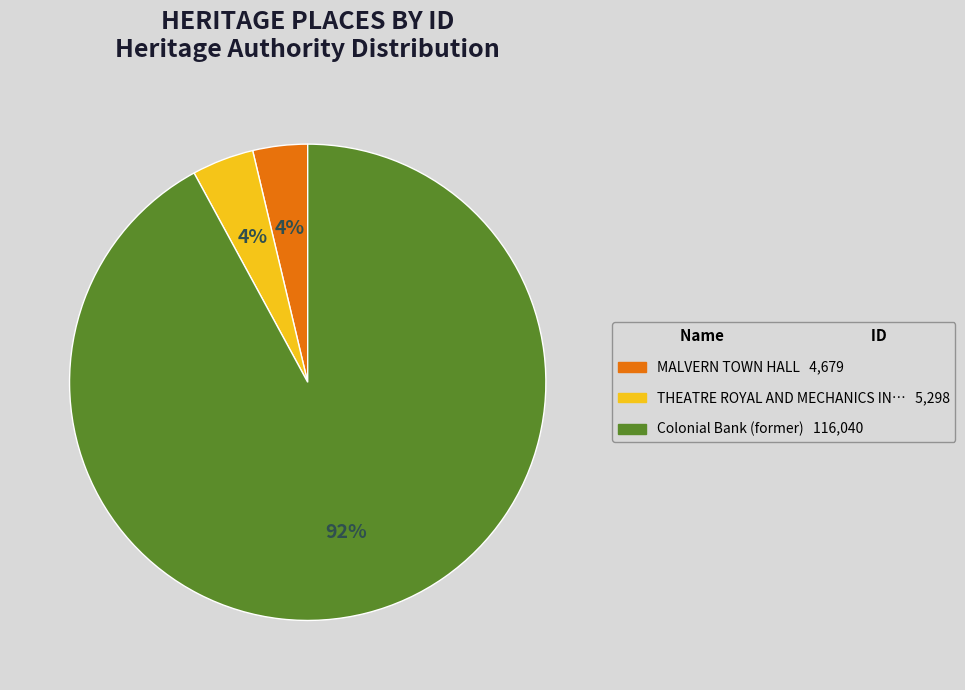

Is there any slice that represents more than half of the pie?

Yes